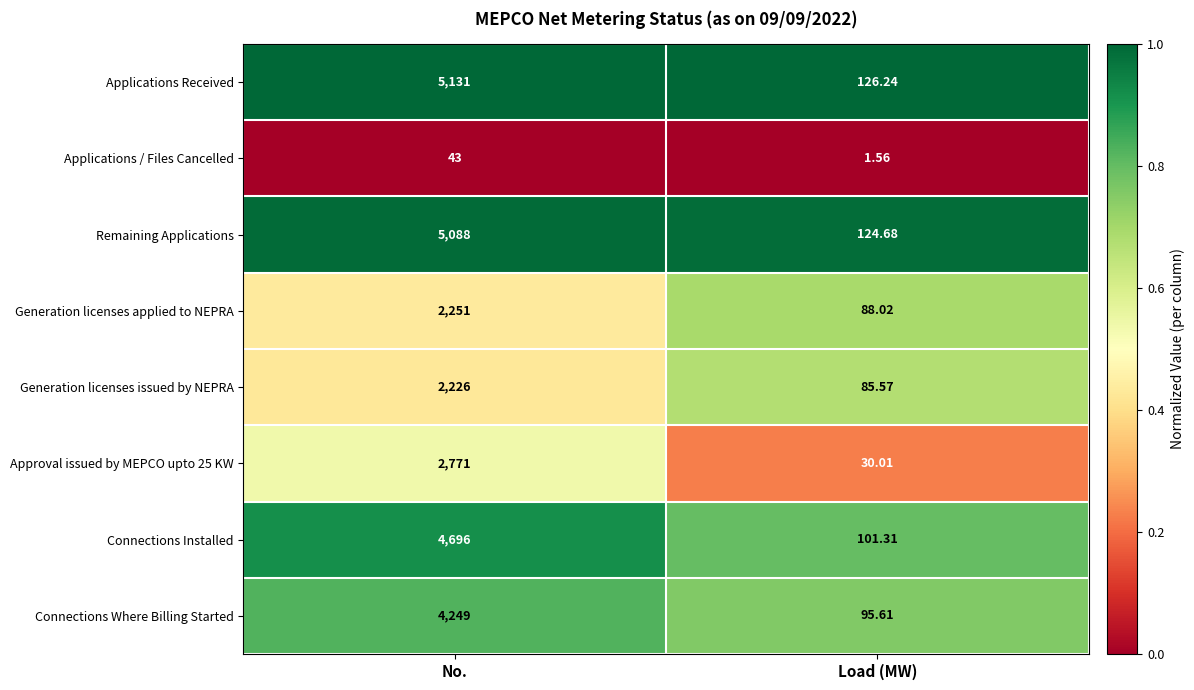

Which series has the largest range (max minus min)?

Applications Received